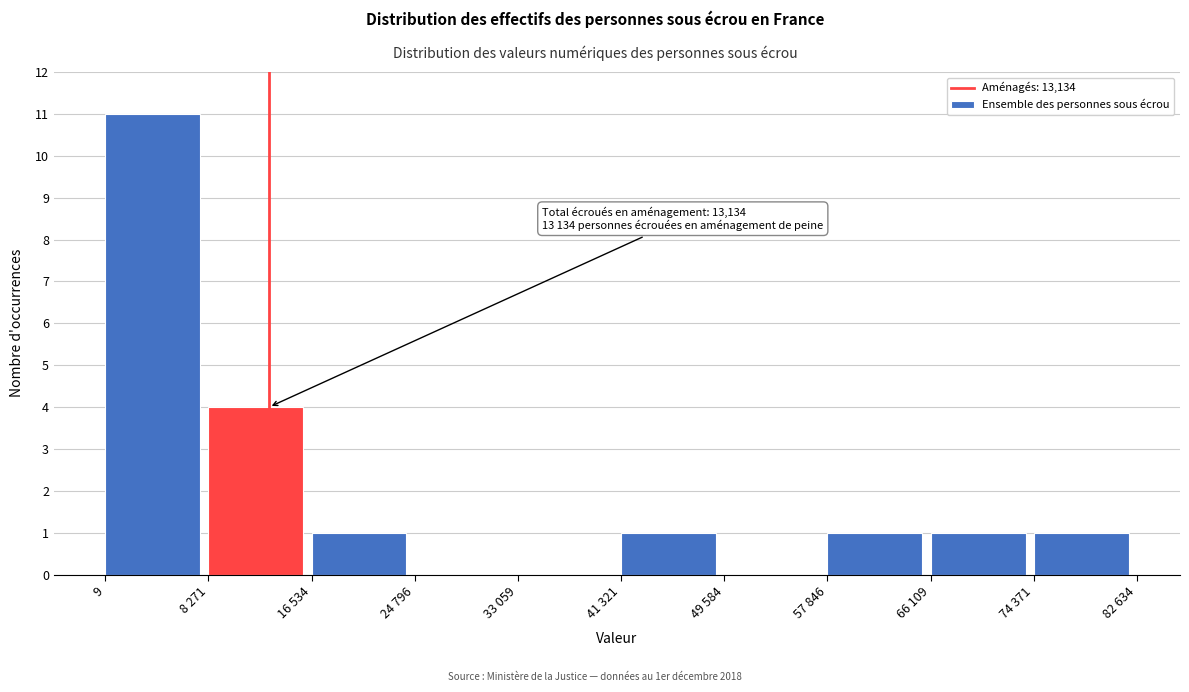

Reading right to left, list all the values displayed in this chart.

74 371=1	66 109=1	57 846=1	49 584=0	41 321=1	33 059=0	24 796=0	16 534=1	8 271=4	9=11